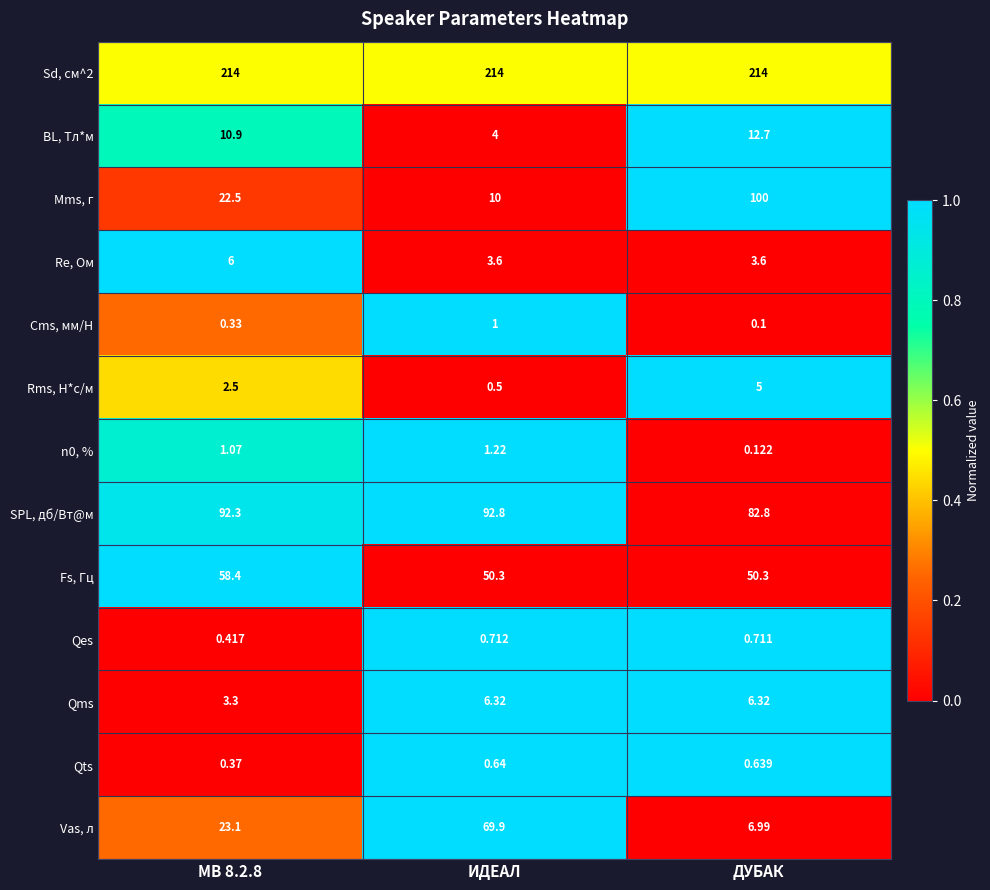

Which series changed the most between ИДЕАЛ and ДУБАК?

Mms, г